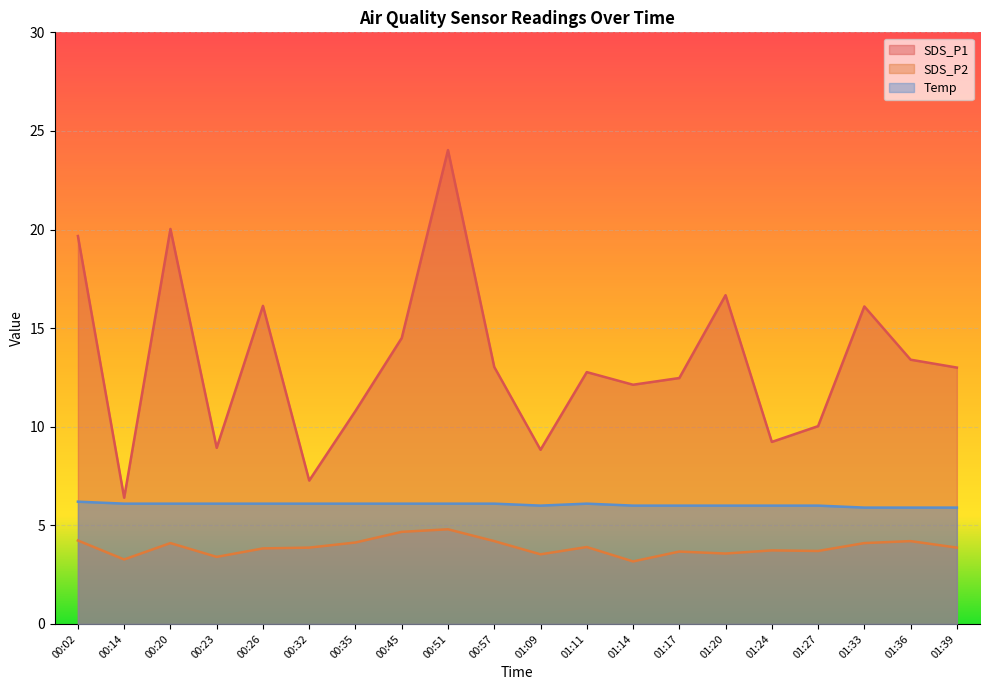

True or false: SDS_P1 and SDS_P2 intersect in this chart.

False